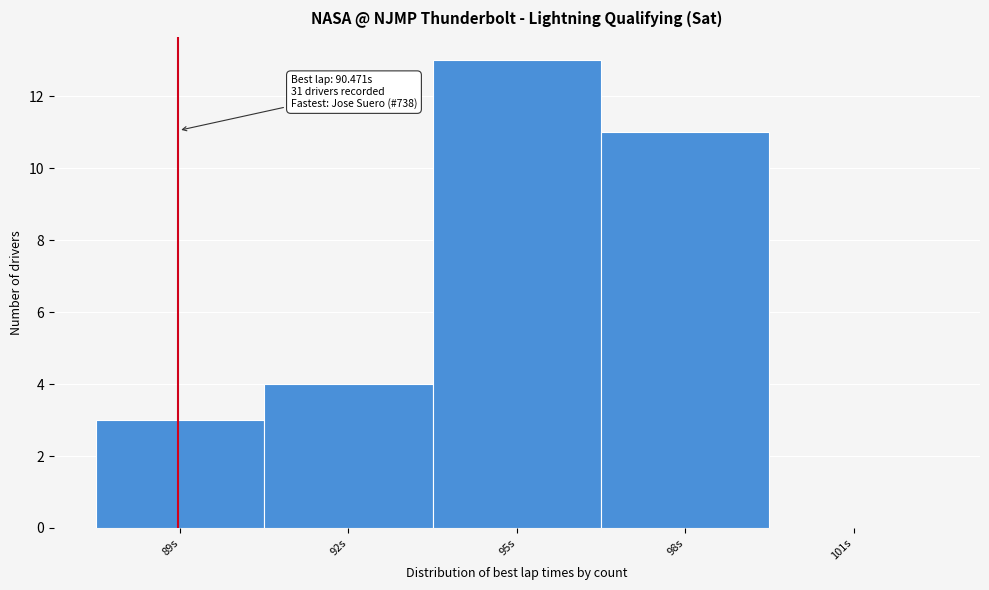

Reading left to right, list all the values displayed in this chart.

89s=3	92s=4	95s=13	98s=11	101s=0